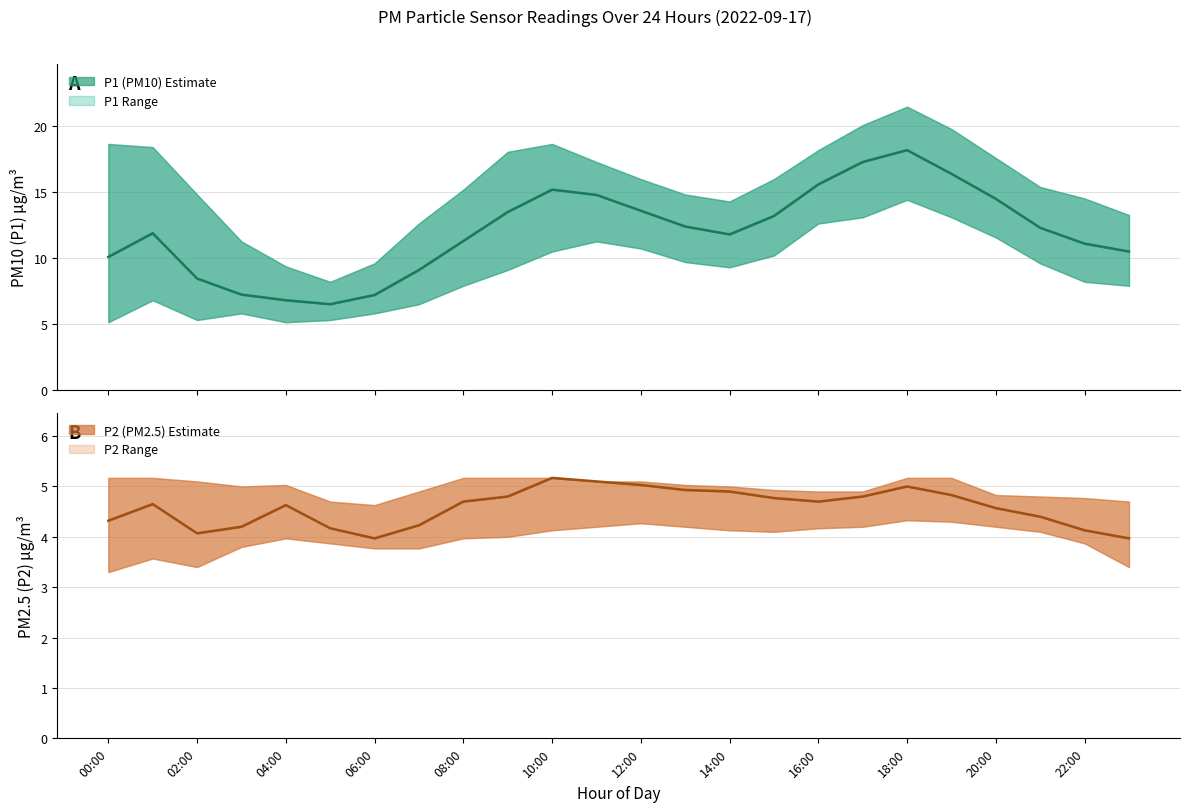

At which category is the sum across all series the highest?

18:00